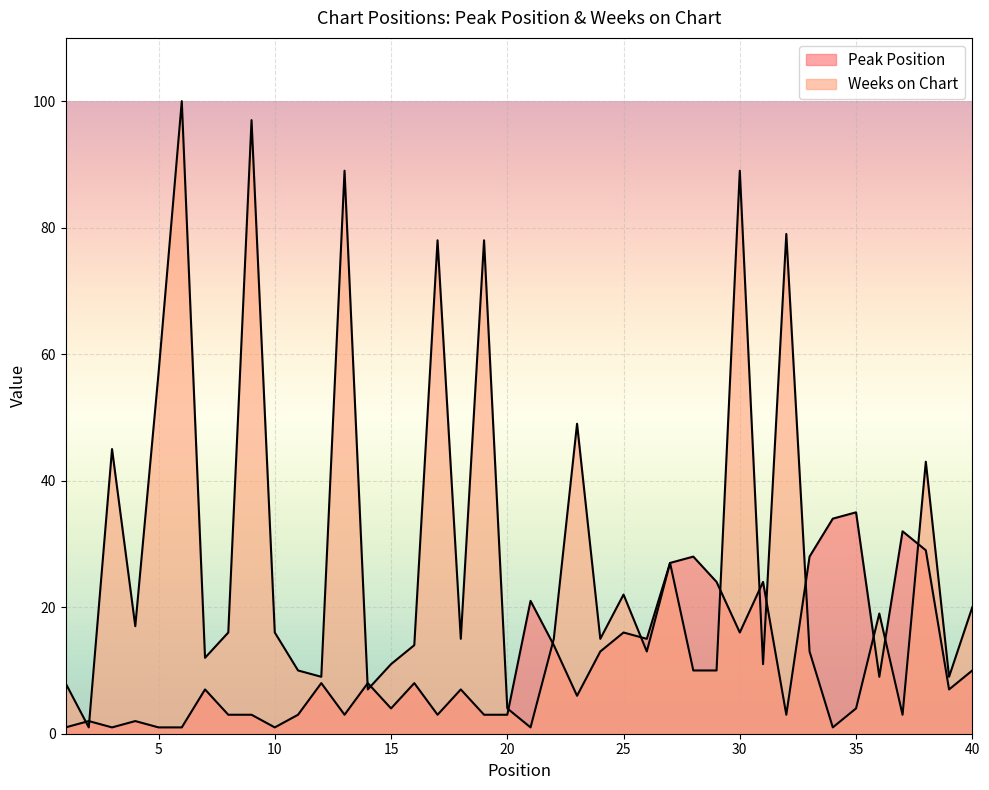

True or false: Weeks on Chart and Peak Position intersect in this chart.

True